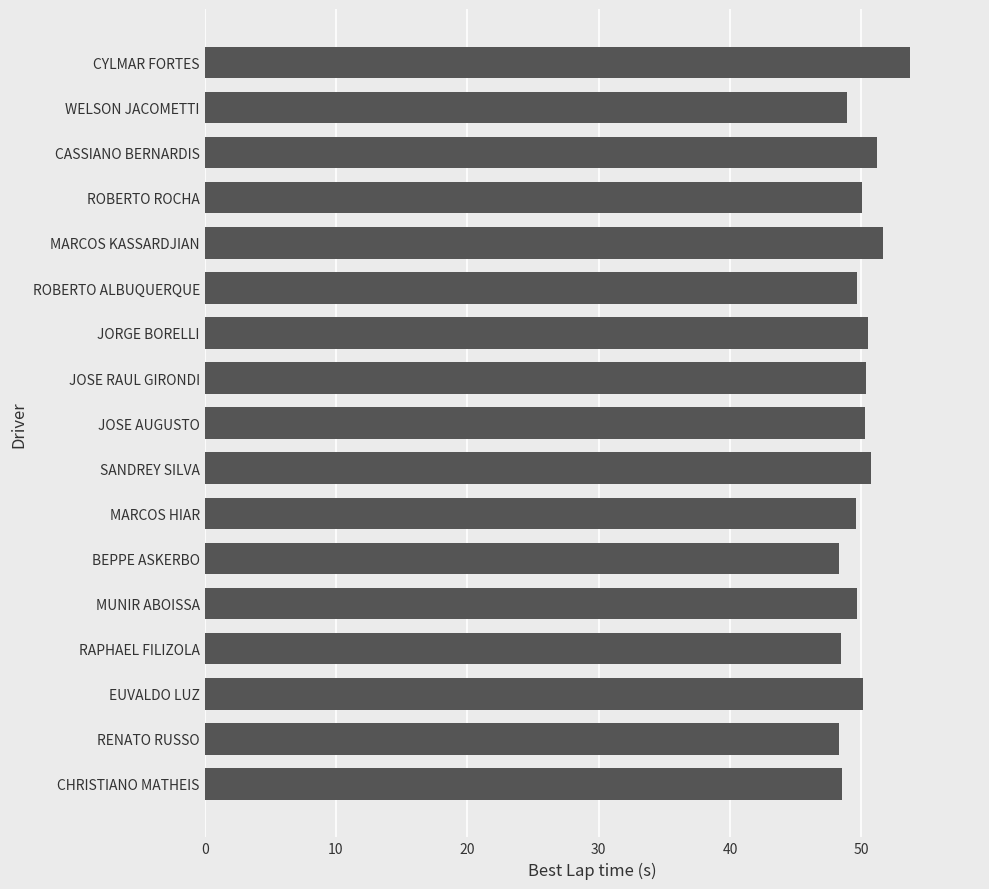

What is the ratio of the value at CYLMAR FORTES to the value at CASSIANO BERNARDIS?

1.0